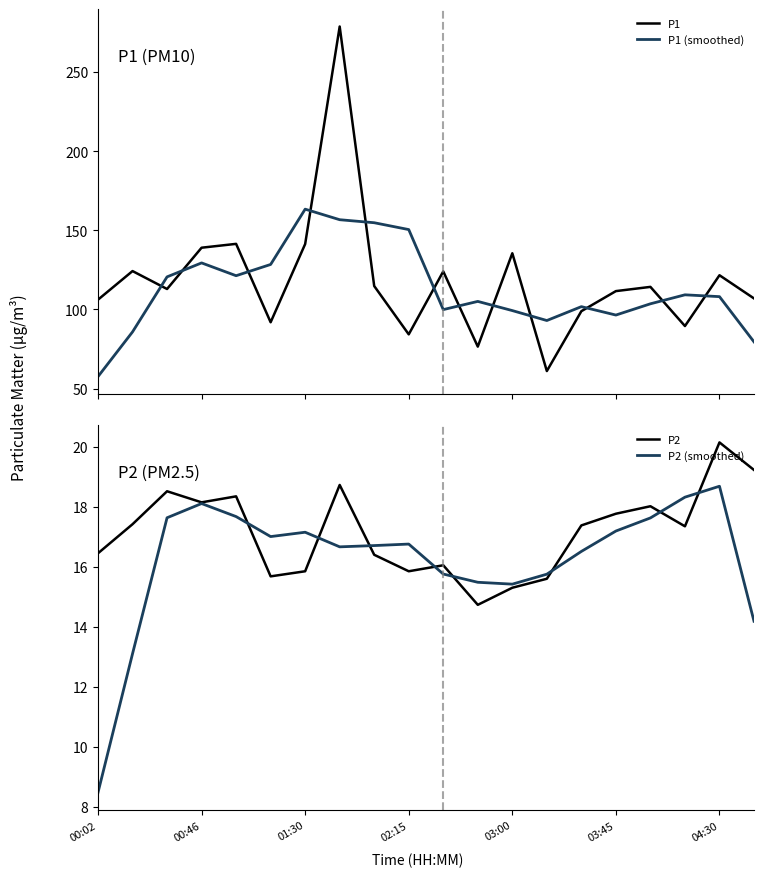

Is it true that P1 equals 162.1 at 14?

False